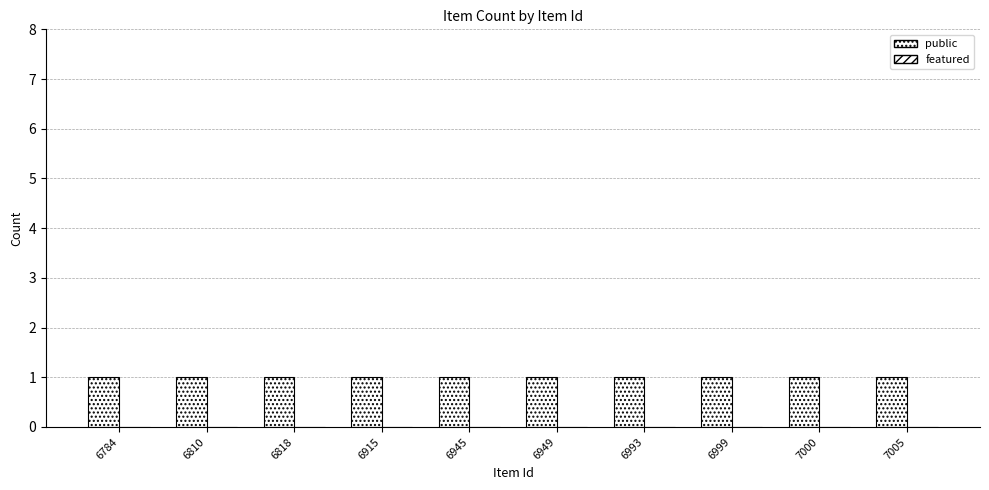

Does the chart contain any negative values?

No